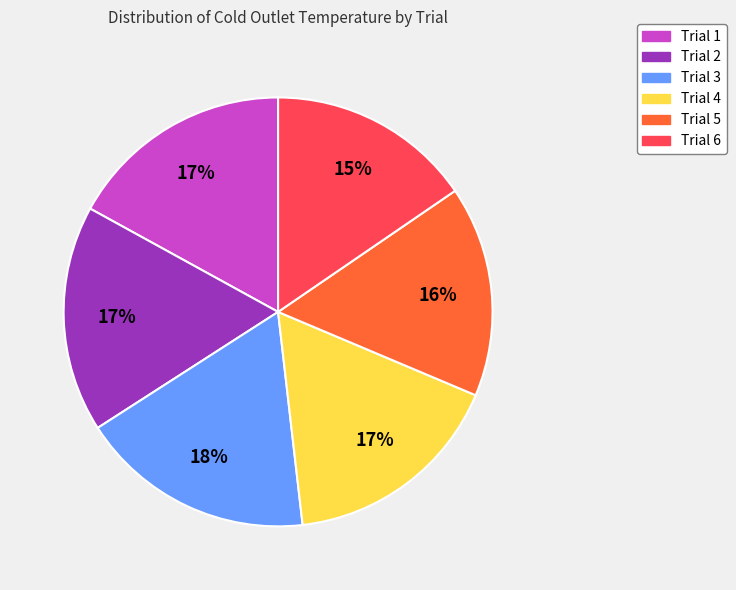

To the nearest percent, what is the difference between the Trial 3 and Trial 2 slice percentages?

1%